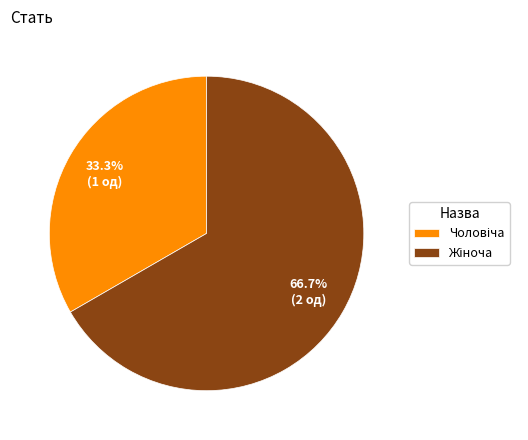

Is there a majority slice in this chart?

Yes